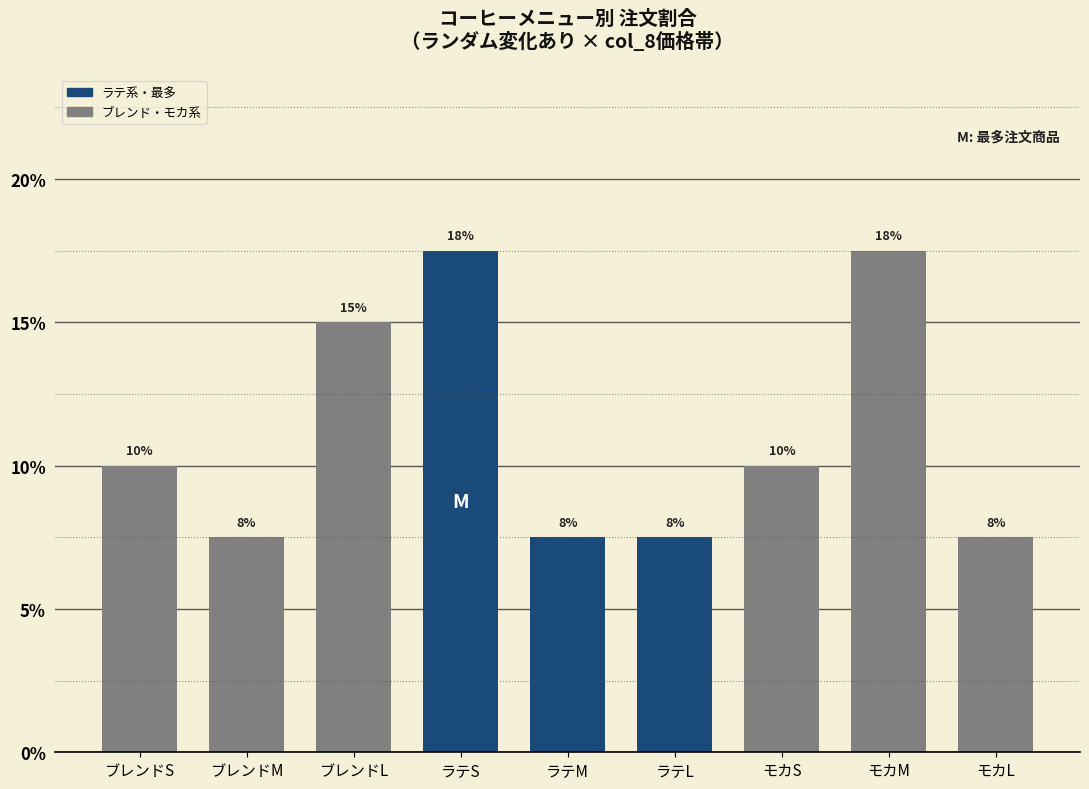

Between ブレンドL and モカM, which is larger?

モカM